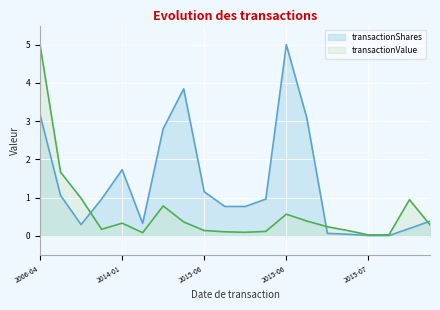

True or false: transactionShares has a value of 2.0 at 2015-06.

False